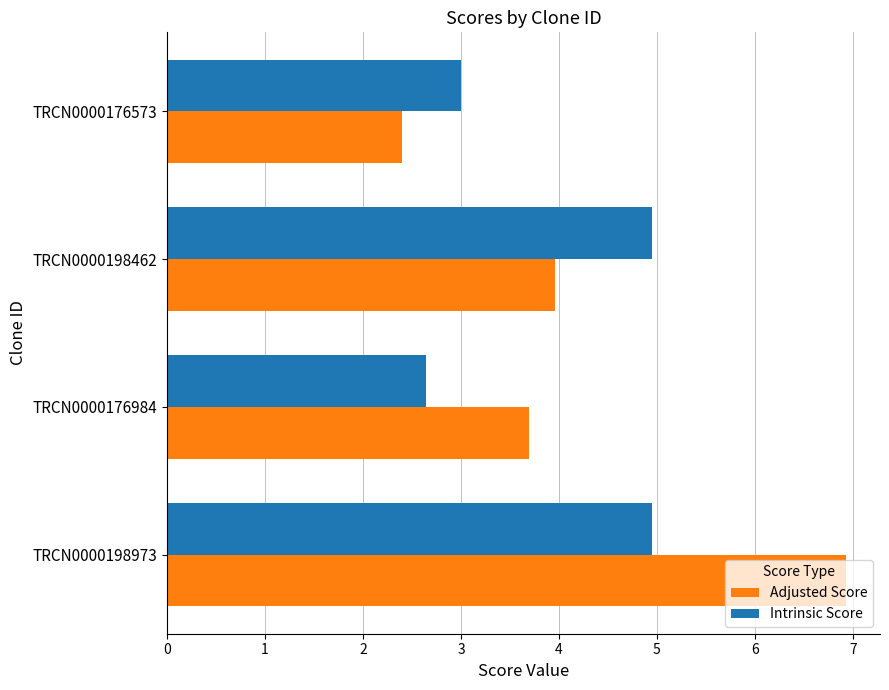

Which series has the largest total across all categories?

Adjusted Score